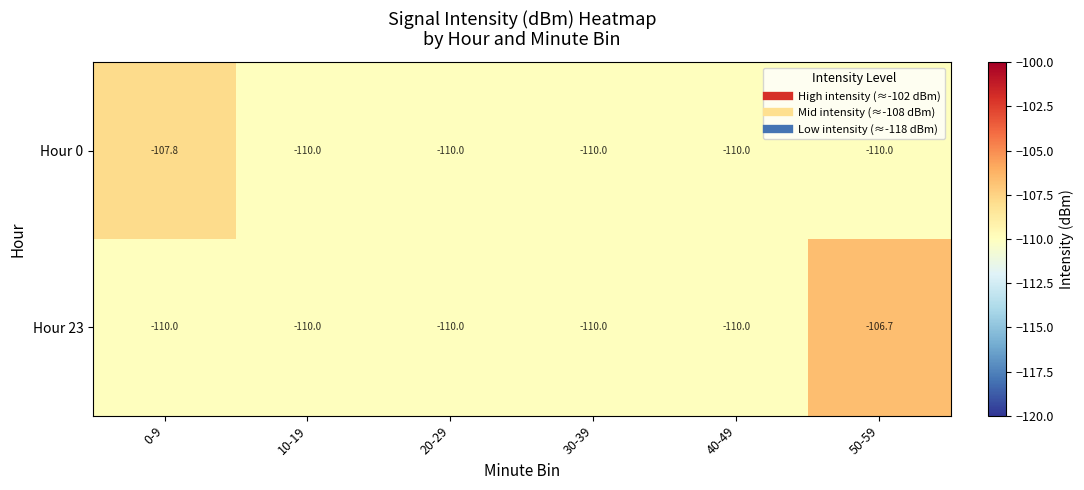

Rank the series by their average value, from lowest to highest.

Hour 0, Hour 23